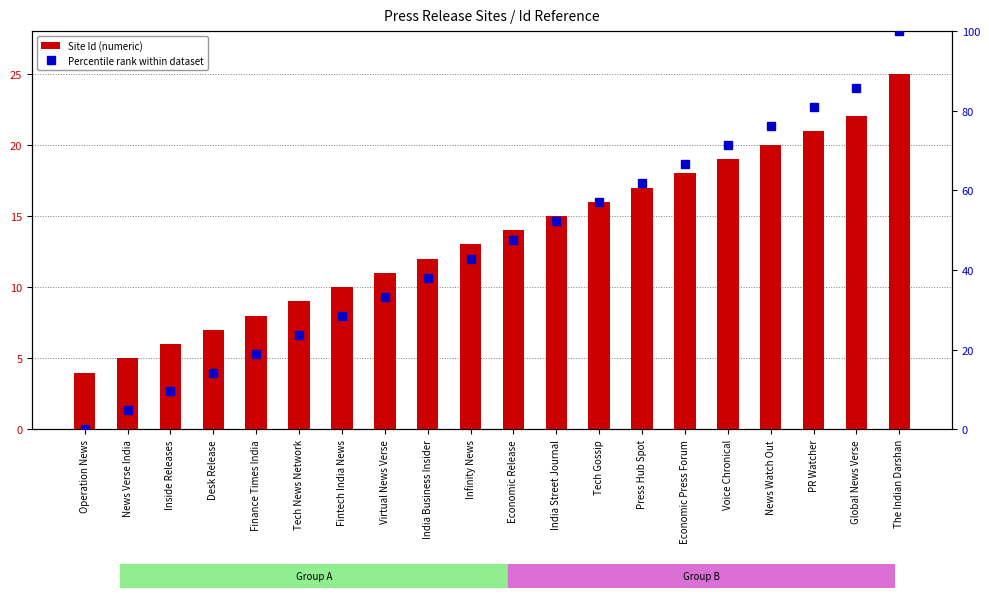

How many groups of bars are there?

20